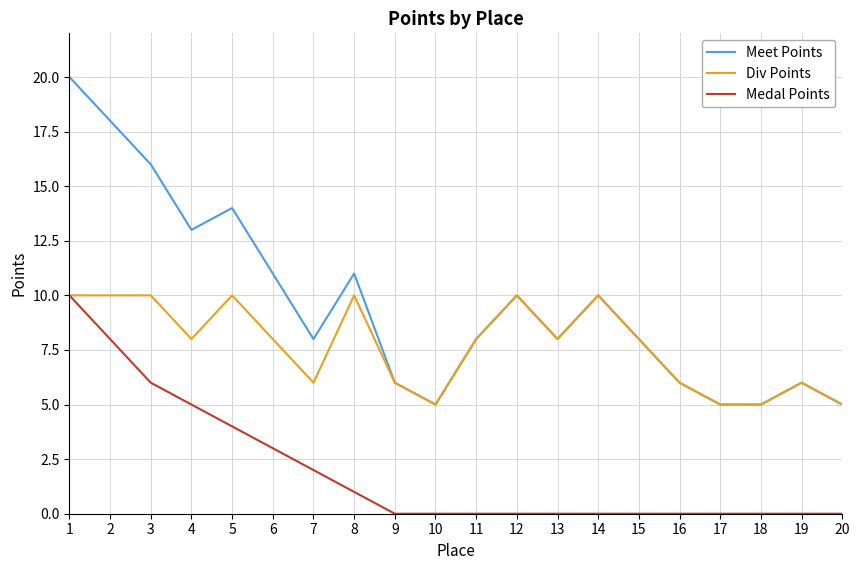

At which category is the sum across all series the highest?

1